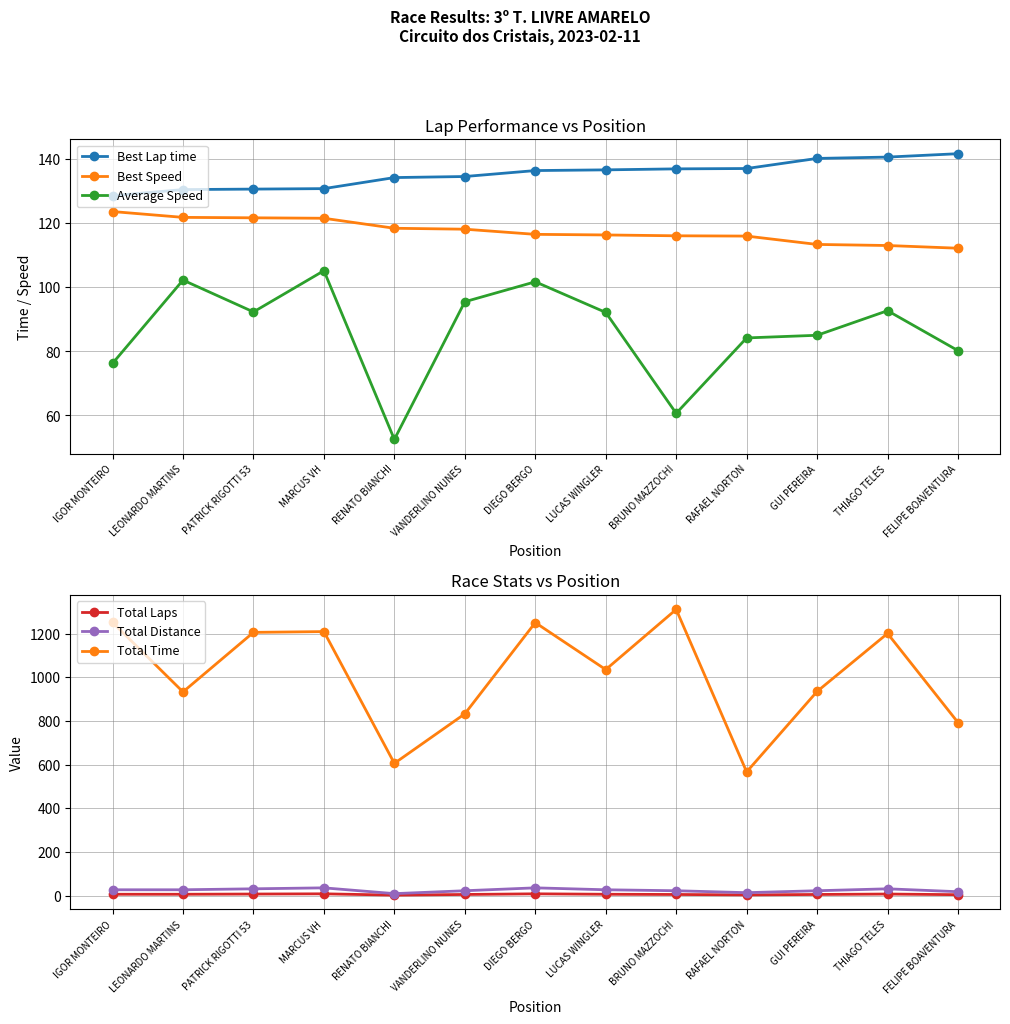

True or false: Average Speed and Best Speed intersect in this chart.

False